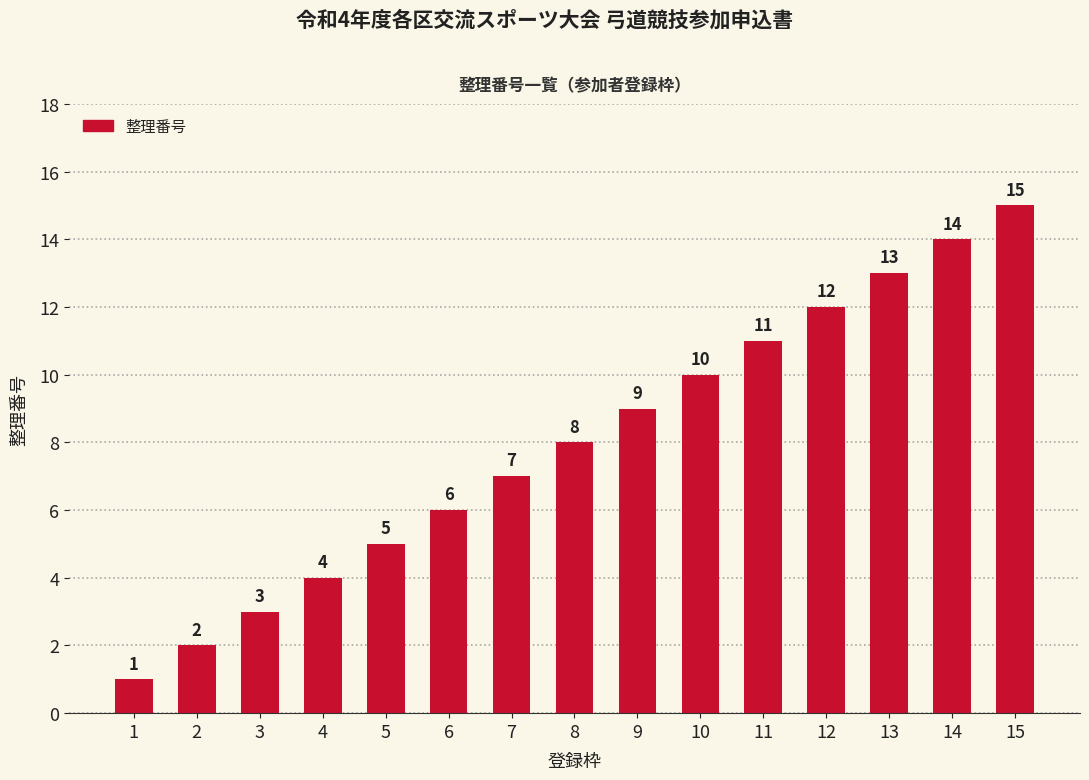

List the labels in order of value, largest first.

15, 14, 13, 12, 11, 10, 9, 8, 7, 6, 5, 4, 3, 2, 1